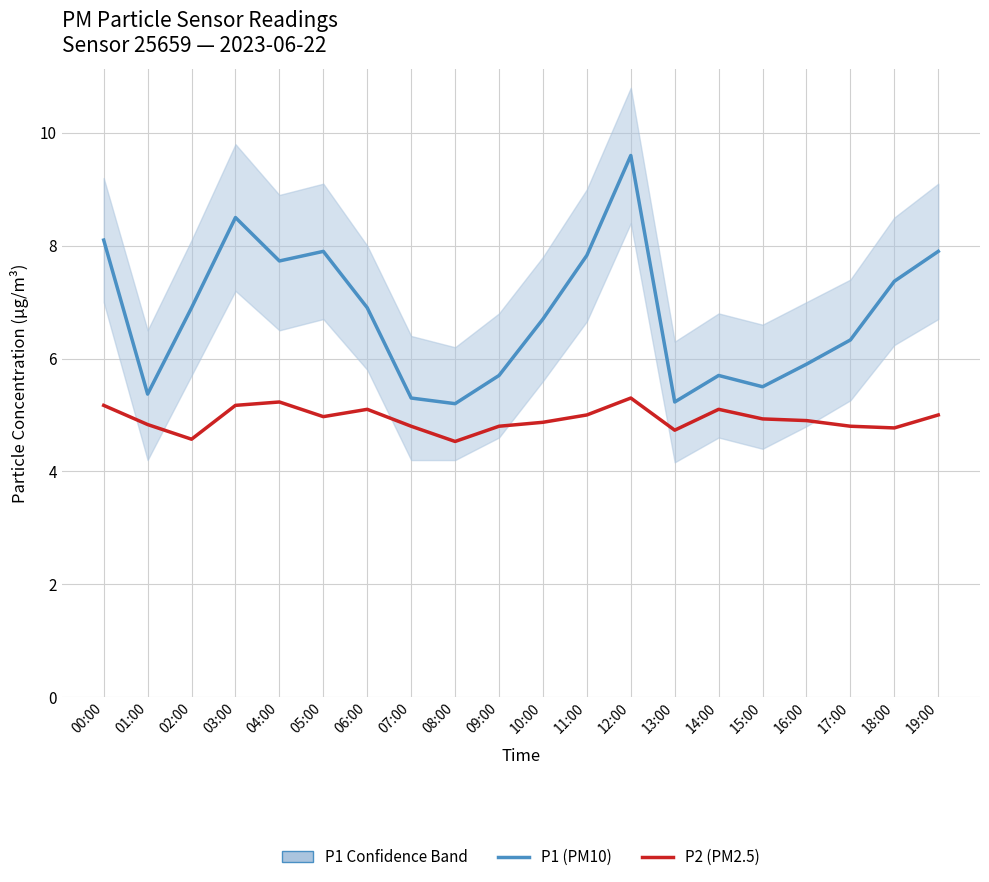

How many lines are shown in the chart?

2